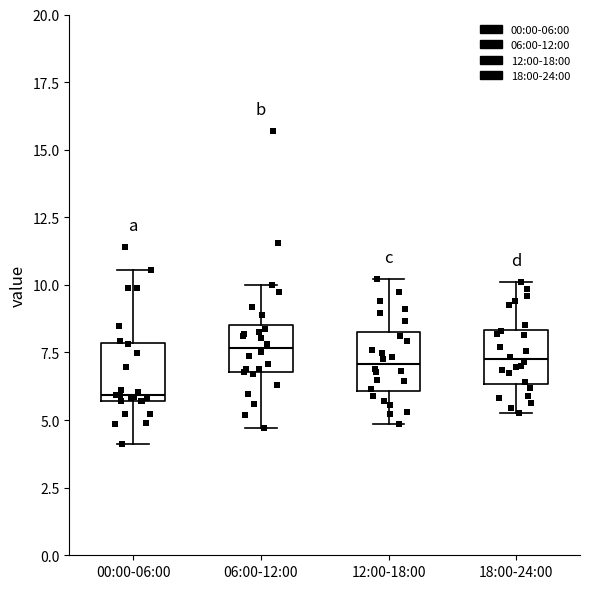

Reading left to right, read every box against the y-axis: the position of its median line, the range the box covers, and the ends of its whiskers. The values are not printed on the chart, so give them approximately, as read against the axis.

00:00-06:00: median 6.0, box 5.5 to 8.0, whiskers 4.0 to 10.5
06:00-12:00: median 7.5, box 7.0 to 8.5, whiskers 4.5 to 10.0
12:00-18:00: median 7.0, box 6.0 to 8.0, whiskers 5.0 to 10.0
18:00-24:00: median 7.5, box 6.5 to 8.5, whiskers 5.5 to 10.0